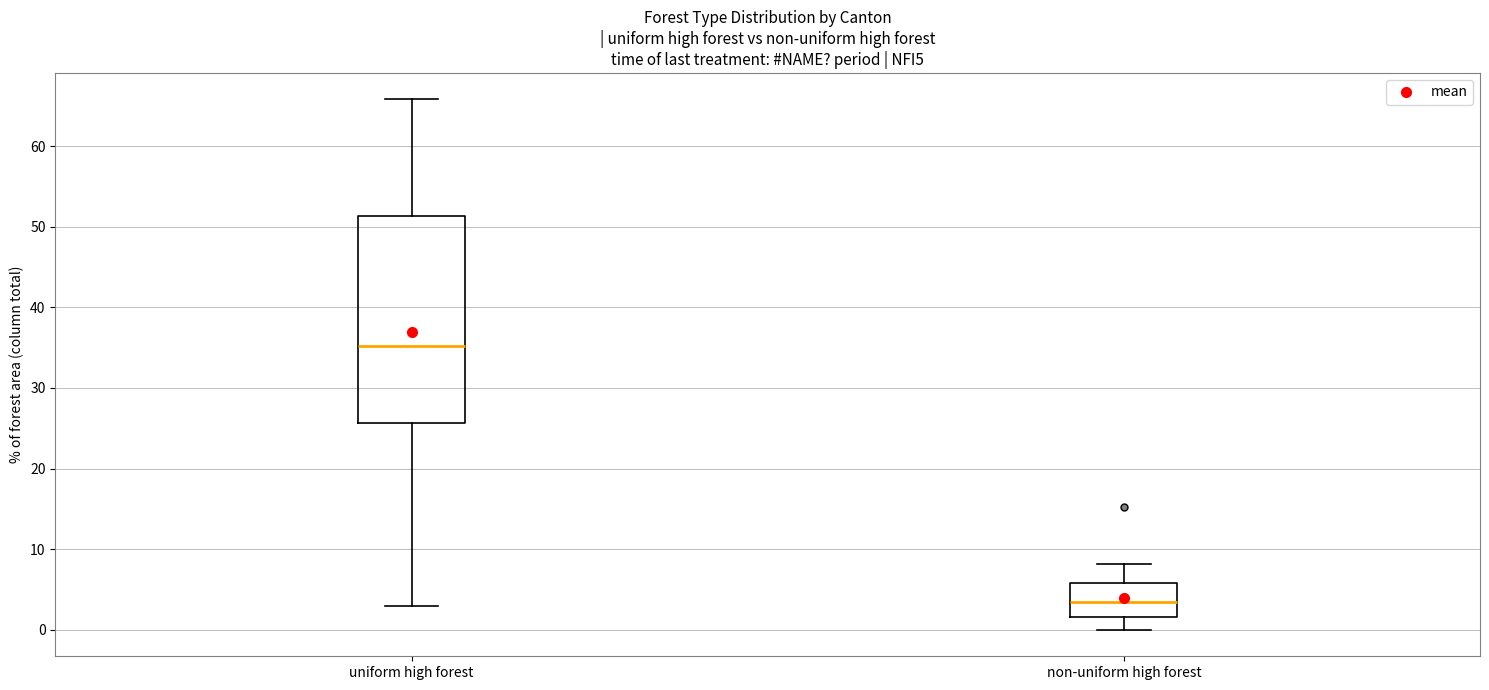

Which box is the tallest, from its lower edge to its upper edge?

uniform high forest